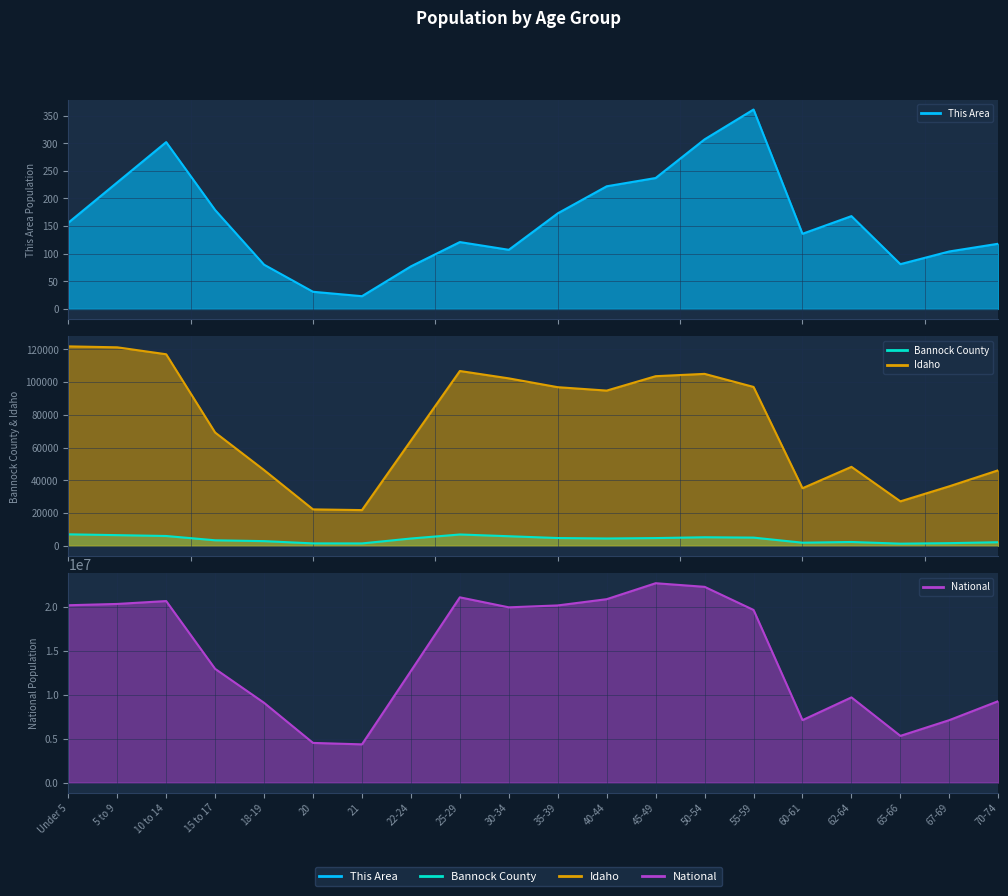

True or false: This Area and Bannock County intersect in this chart.

False